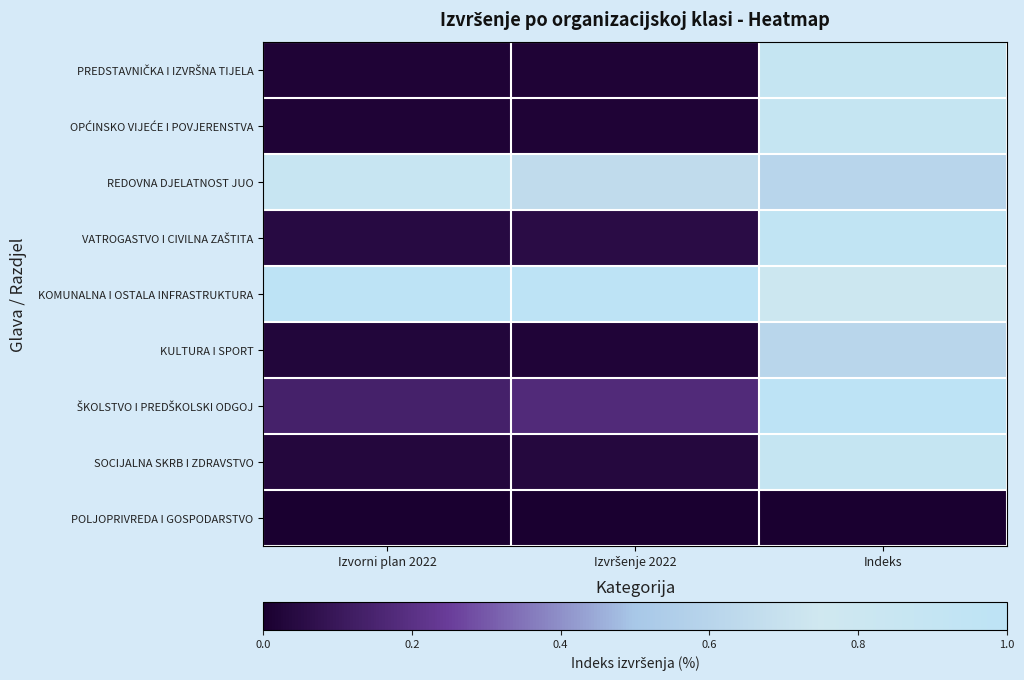

At how many categories does at least one series exceed 0?

3